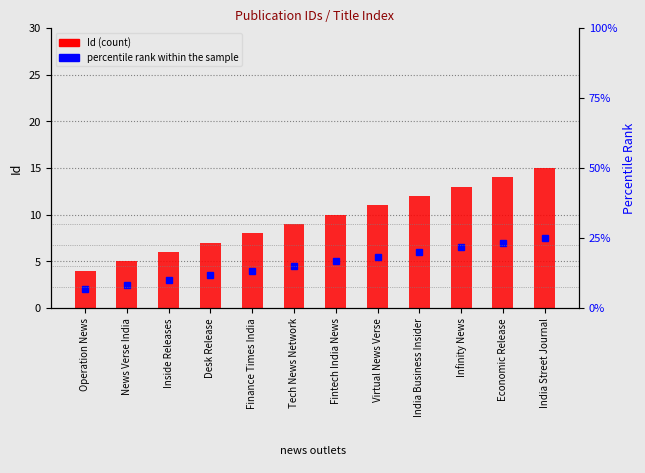

Is it true that the value at Virtual News Verse is 11?

True